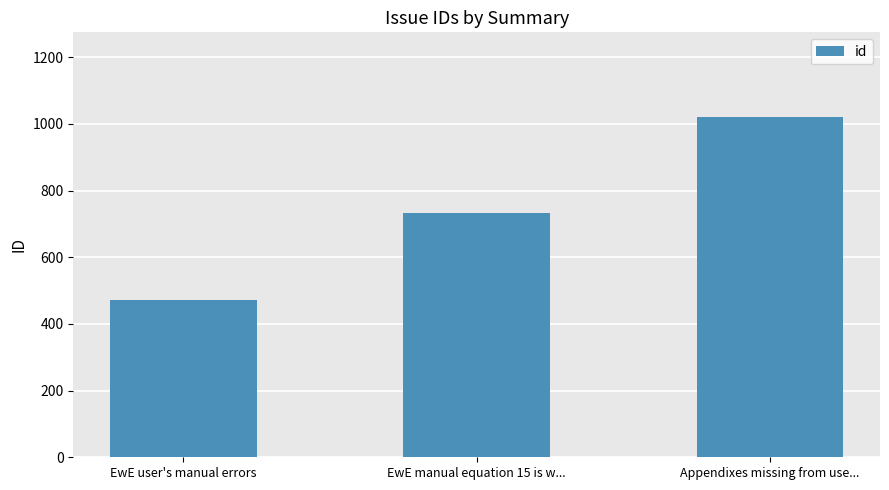

What is the greatest value displayed?

1020